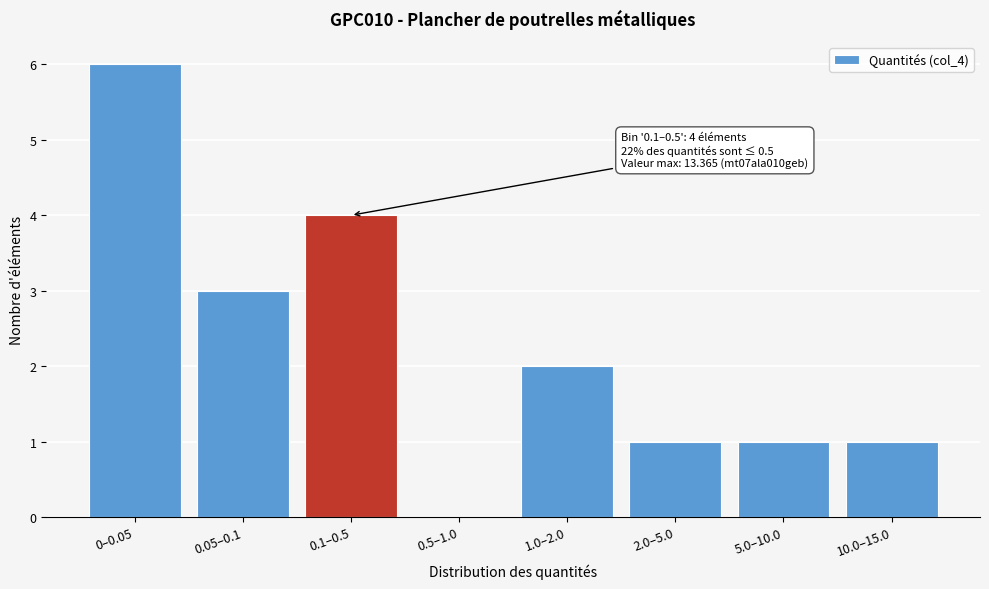

Reading right to left, extract all data points from this chart.

10.0–15.0=1	5.0–10.0=1	2.0–5.0=1	1.0–2.0=2	0.5–1.0=0	0.1–0.5=4	0.05–0.1=3	0–0.05=6